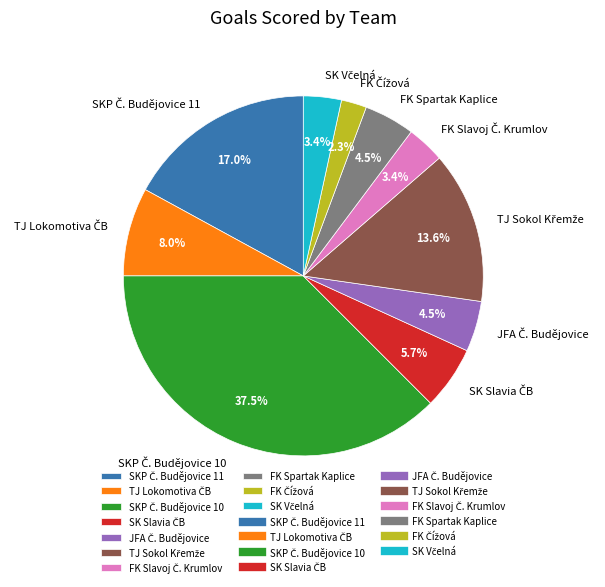

Does any single category account for the majority?

No